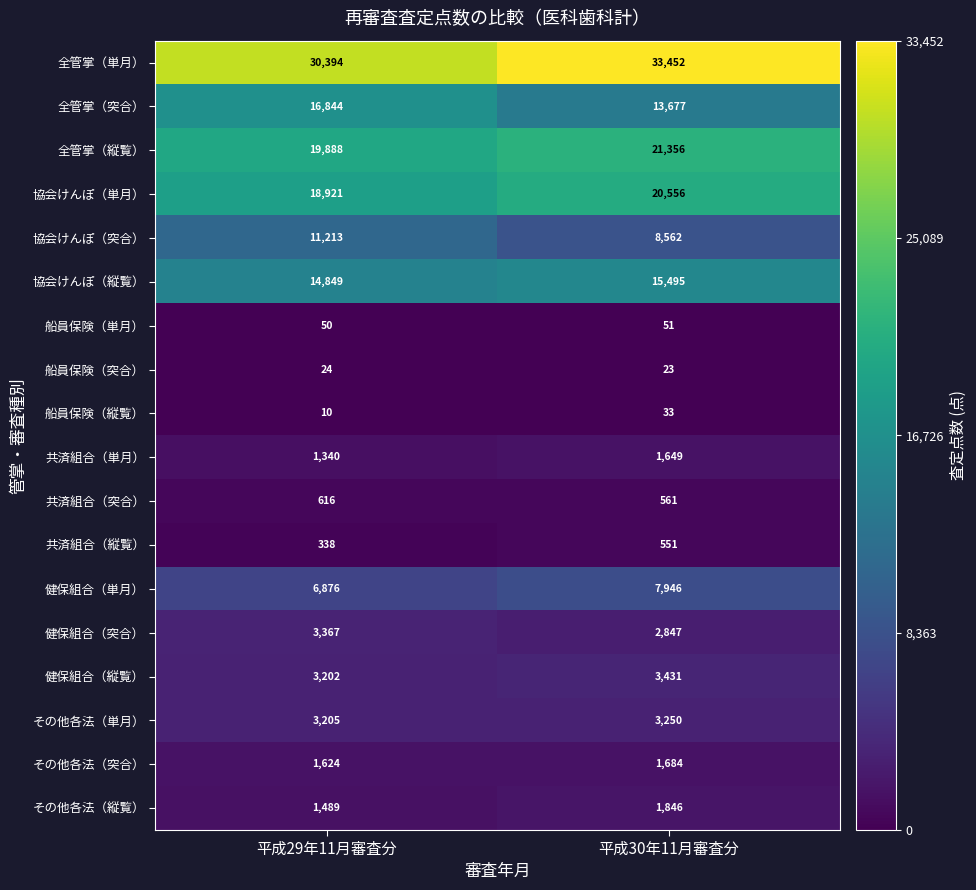

True or false: 全管掌（単月） has a value of 17556 at 平成30年11月審査分.

False